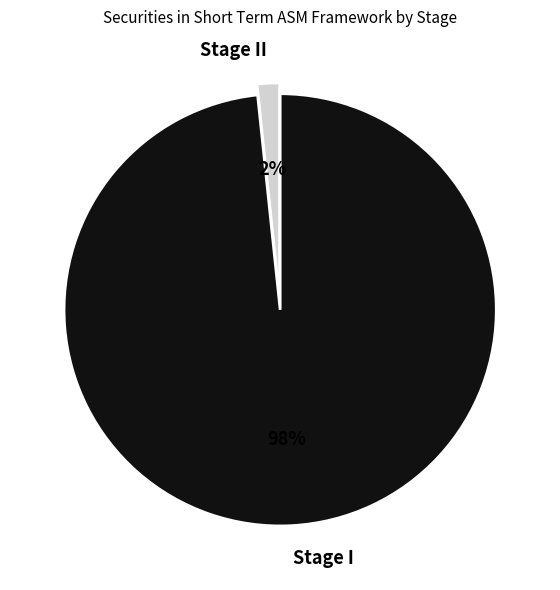

To the nearest percent, what is the combined percentage of Stage I and Stage II?

100%